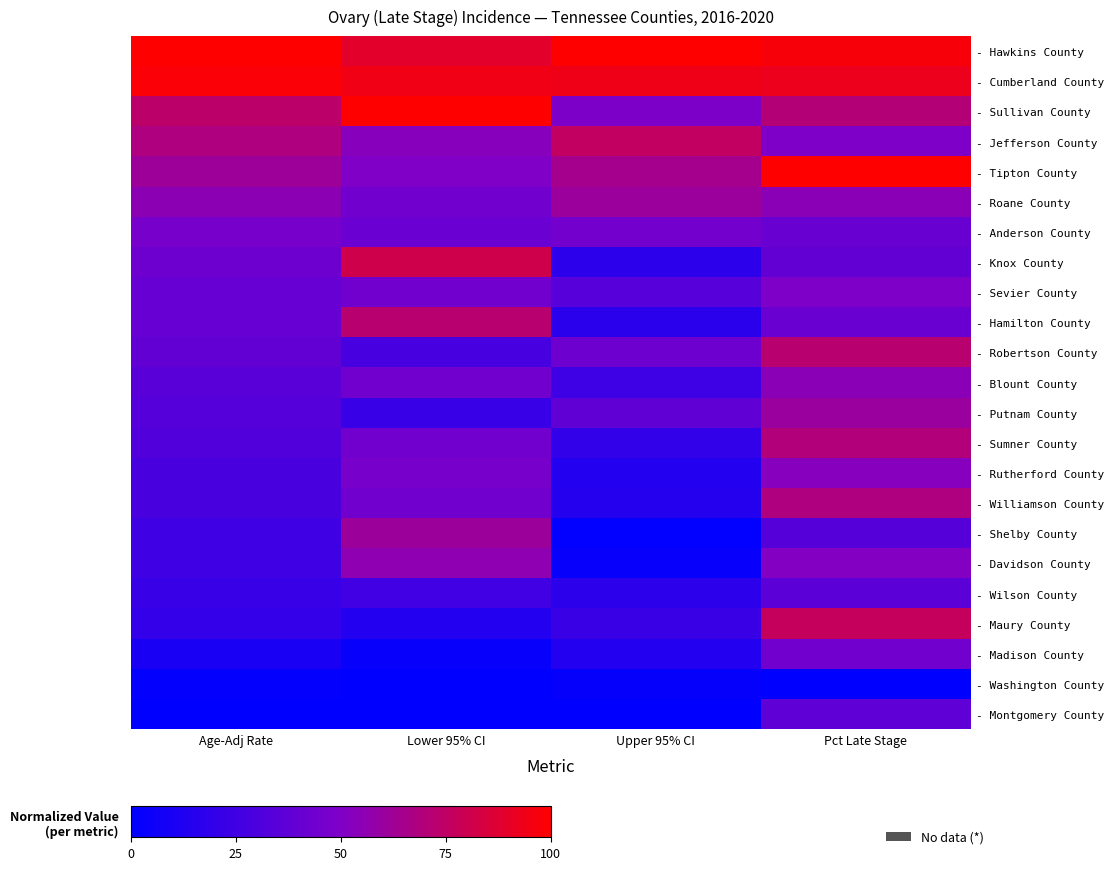

How many categories are shown in the chart?

4